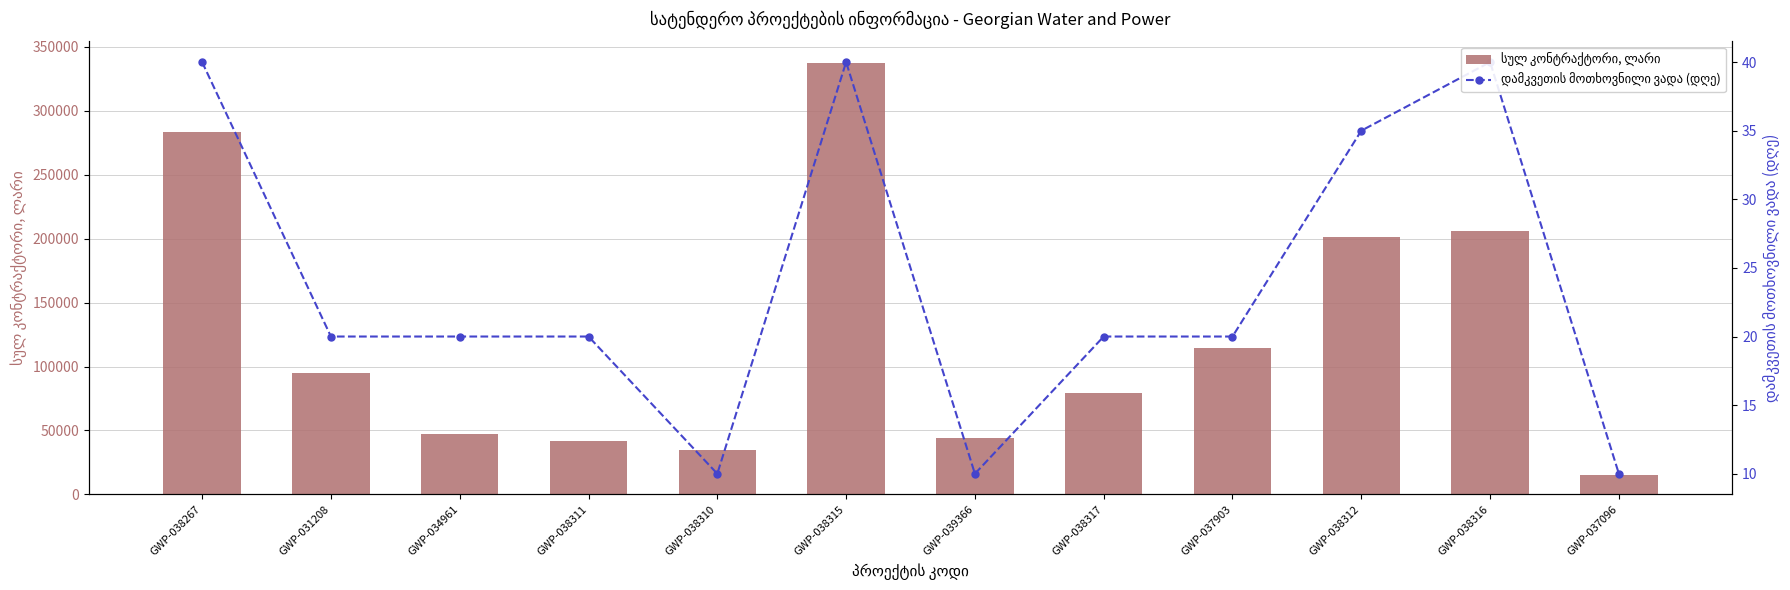

What is the average value of the სულ კონტრაქტორი, ლარი series?

125035.7